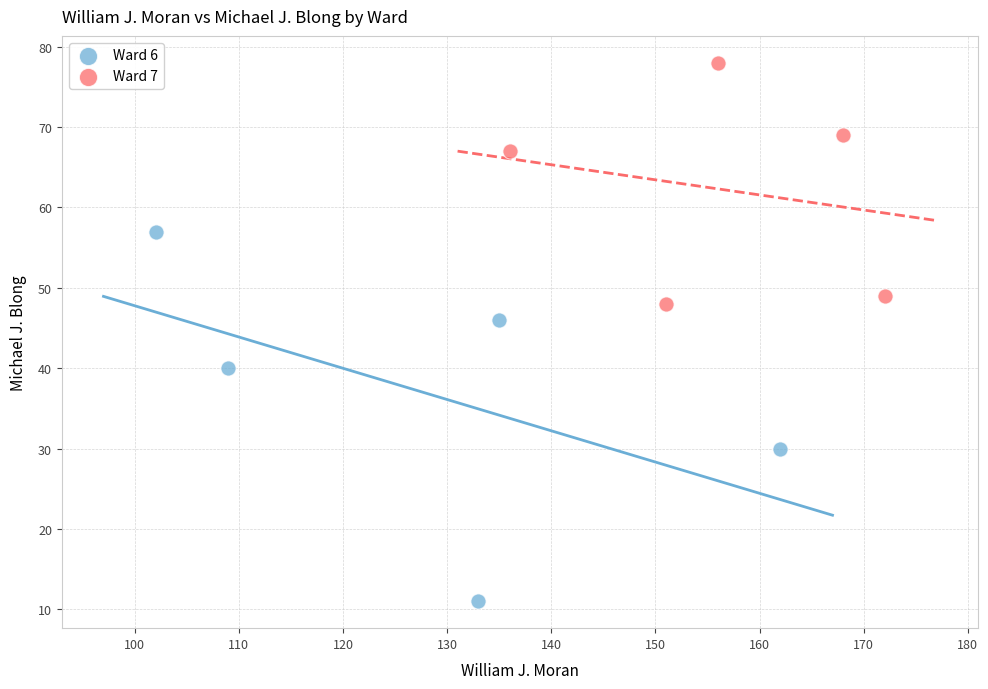

Which series contains the highest Y value?

Ward 7